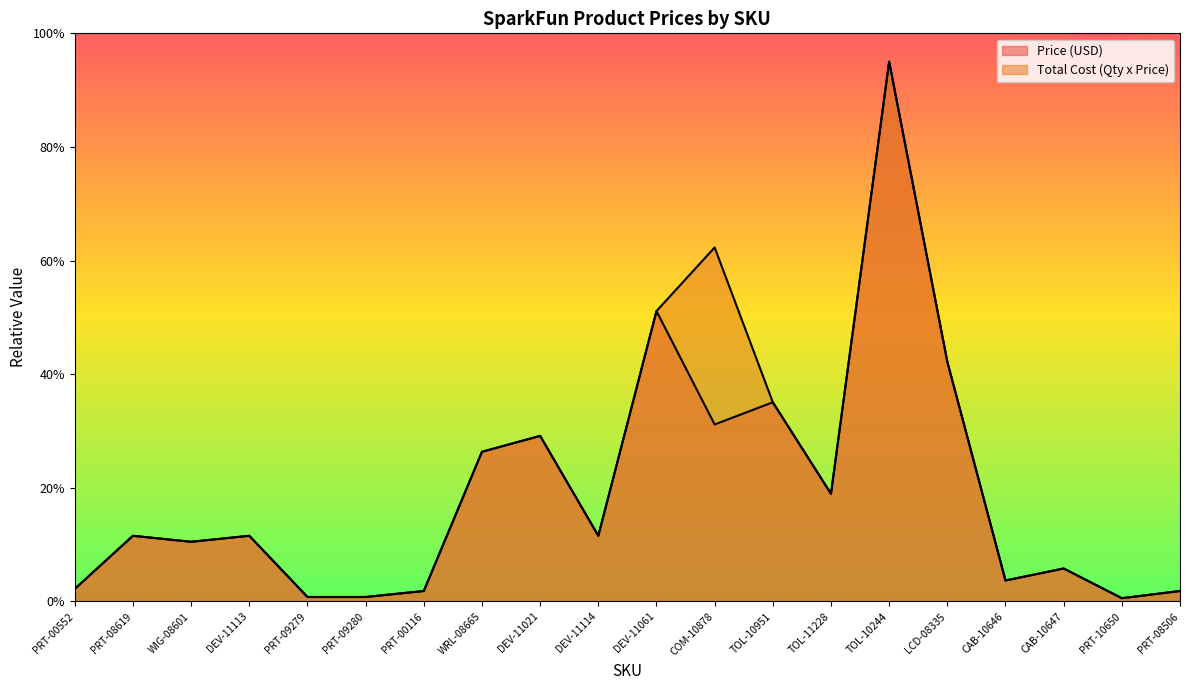

Rank the categories by Total Cost (Qty x Price) value from lowest to highest.

PRT-10650, PRT-09279, PRT-09280, PRT-00116, PRT-08506, PRT-00552, CAB-10646, CAB-10647, WIG-08601, PRT-08619, DEV-11113, DEV-11114, TOL-11228, WRL-08665, DEV-11021, TOL-10951, LCD-08335, DEV-11061, COM-10878, TOL-10244